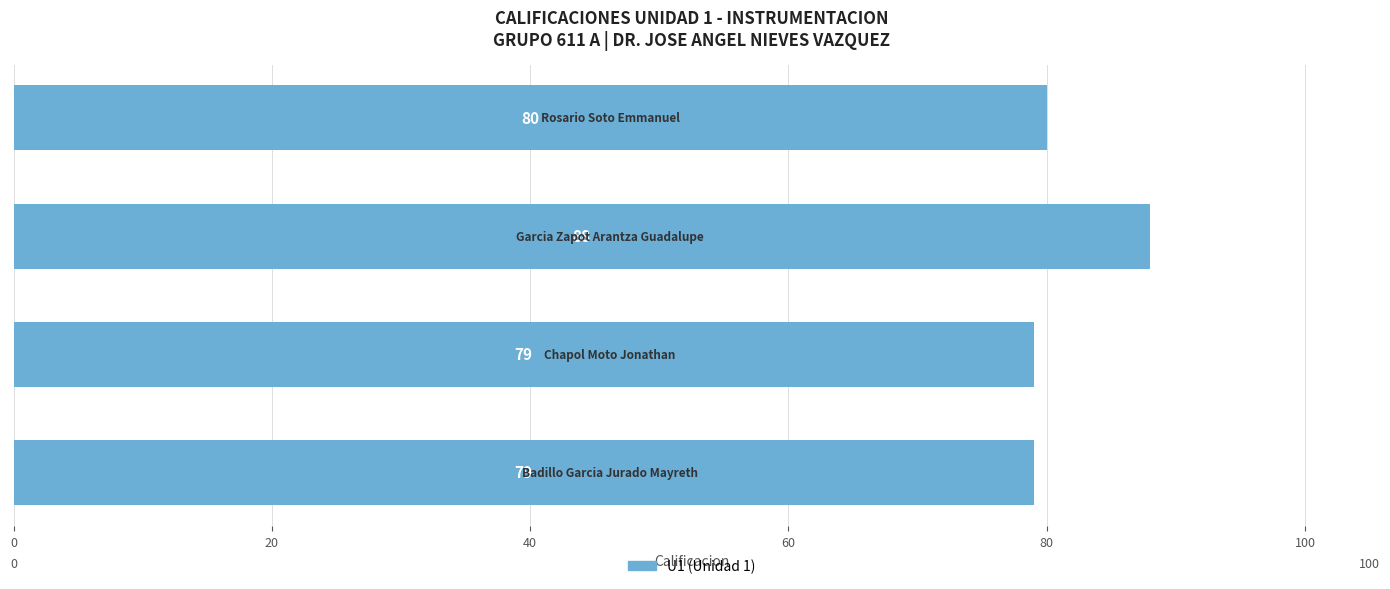

What is the difference between the maximum and minimum values?

9